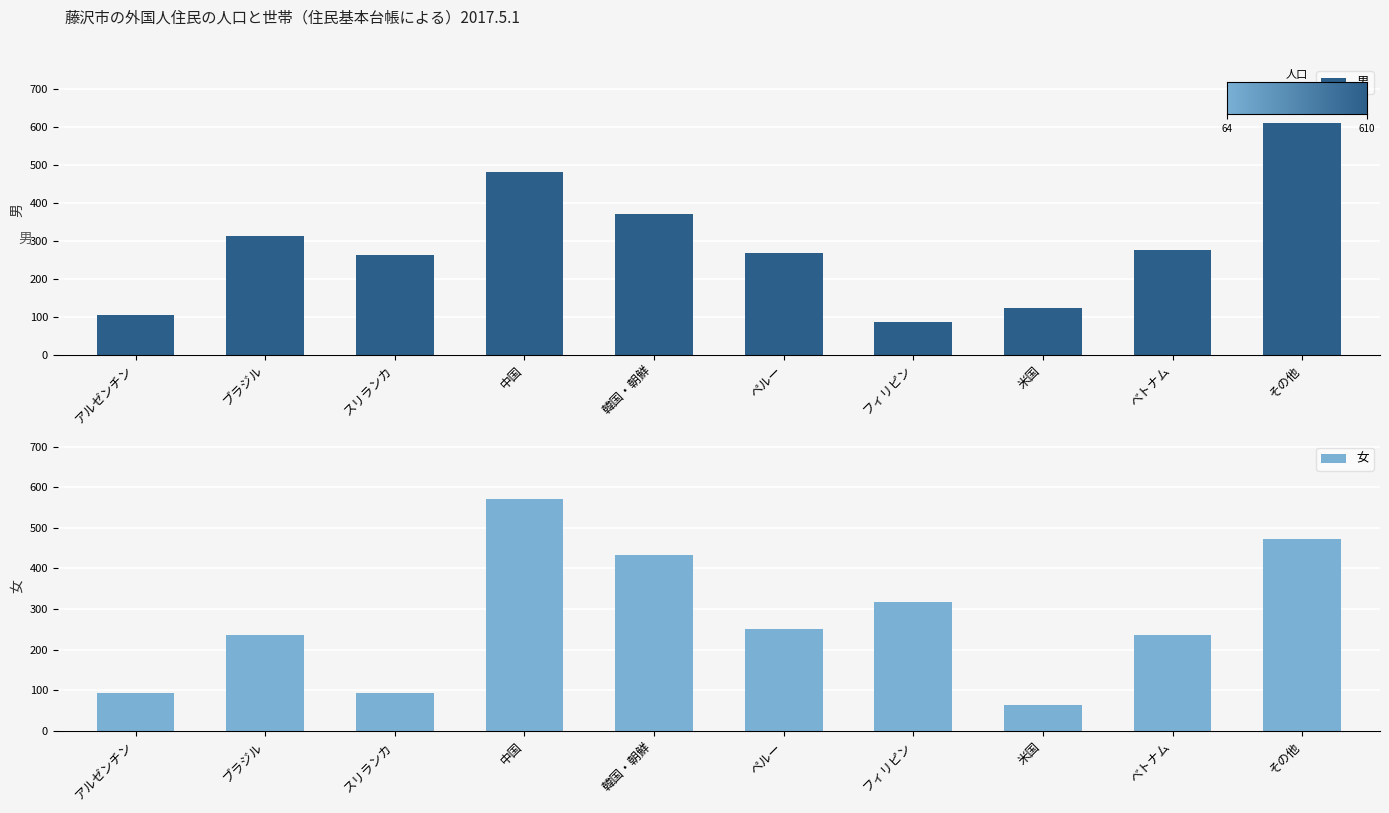

Reading left to right, transcribe all the data shown in this chart.

男: アルゼンチン=105	ブラジル=311	スリランカ=263	中国=481	韓国・朝鮮=371	ペルー=267	フィリピン=86	米国=122	べトナム=276	その他=610
女: アルゼンチン=94	ブラジル=237	スリランカ=93	中国=570	韓国・朝鮮=433	ペルー=251	フィリピン=317	米国=64	べトナム=236	その他=472